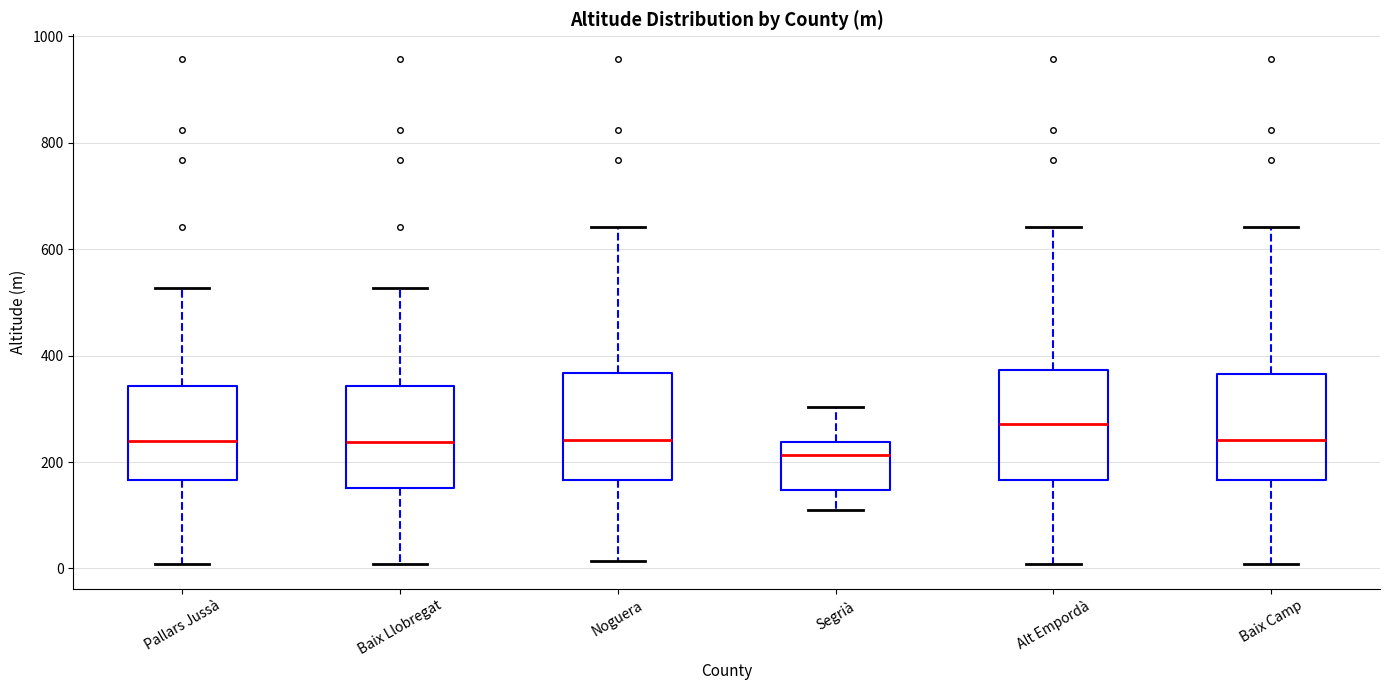

Reading left to right, transcribe this box plot: for each box, give where its median line is, the range the box spans, and where its two whiskers end, as read against the y-axis. The values are not printed on the chart, so give them approximately, as read against the axis.

Pallars Jussà: median 240, box 160 to 340, whiskers 0 to 520
Baix Llobregat: median 240, box 160 to 340, whiskers 0 to 520
Noguera: median 240, box 160 to 360, whiskers 20 to 640
Segrià: median 220, box 140 to 240, whiskers 120 to 300
Alt Empordà: median 280, box 160 to 380, whiskers 0 to 640
Baix Camp: median 240, box 160 to 360, whiskers 0 to 640